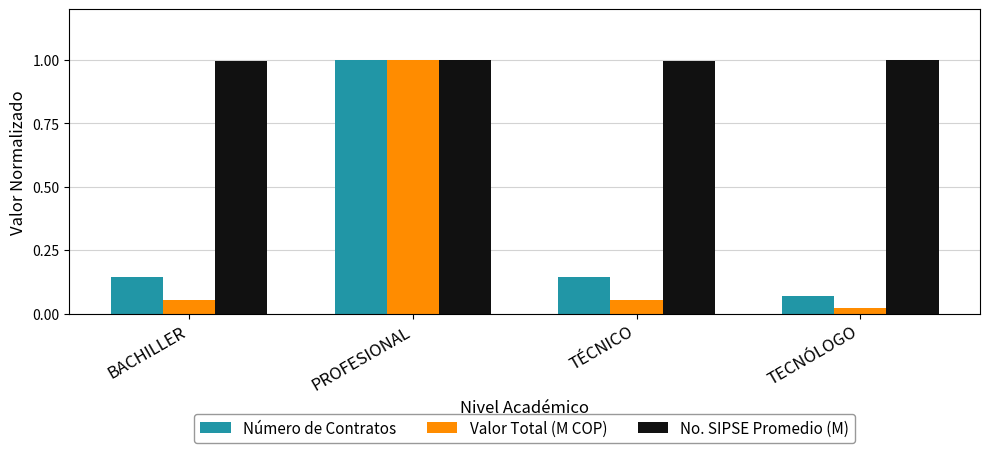

What is the total value across all series at TÉCNICO?

1.2